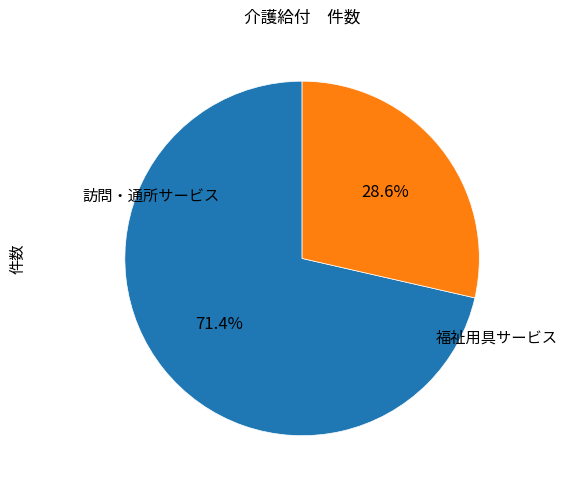

Is there any slice that represents more than half of the pie?

Yes